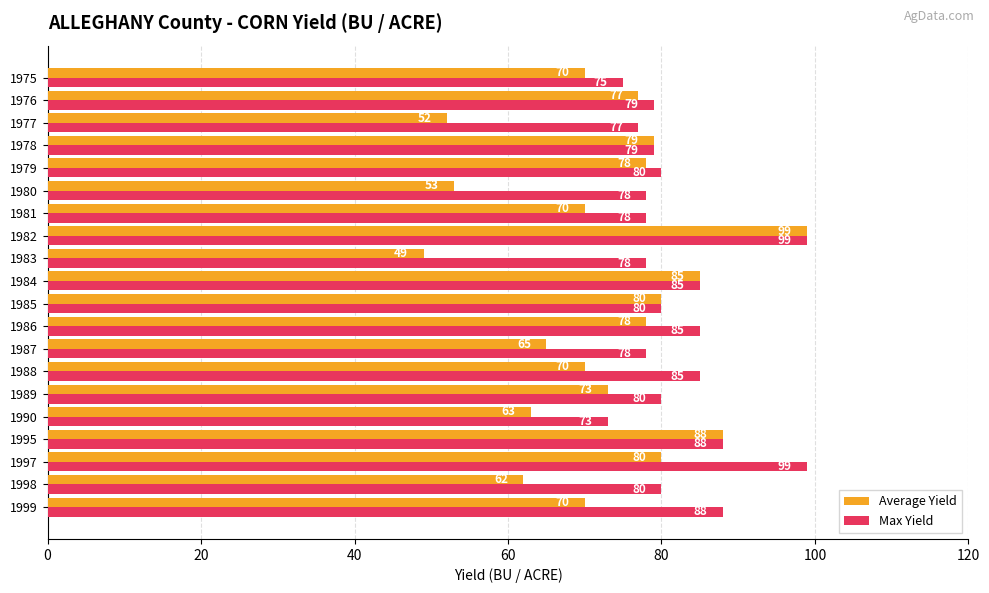

The Max Yield series shows 88 at 1999. True or false?

True